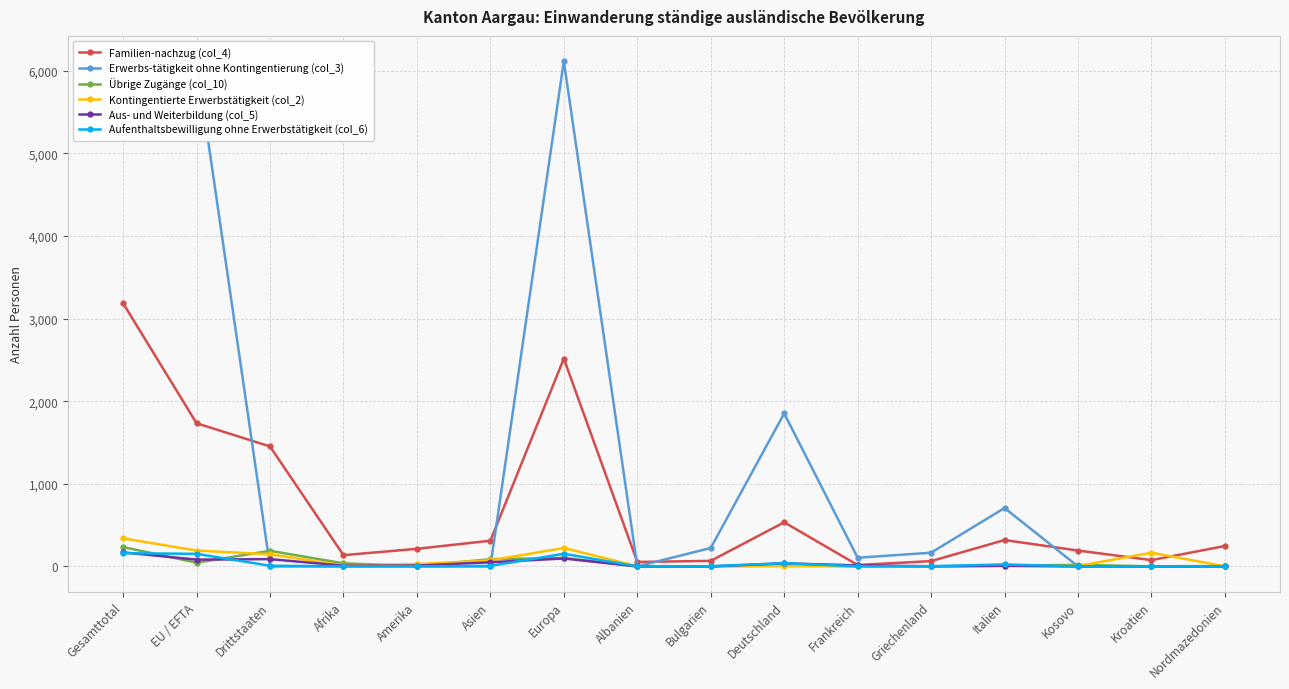

At how many categories does at least one series exceed 5518?

3